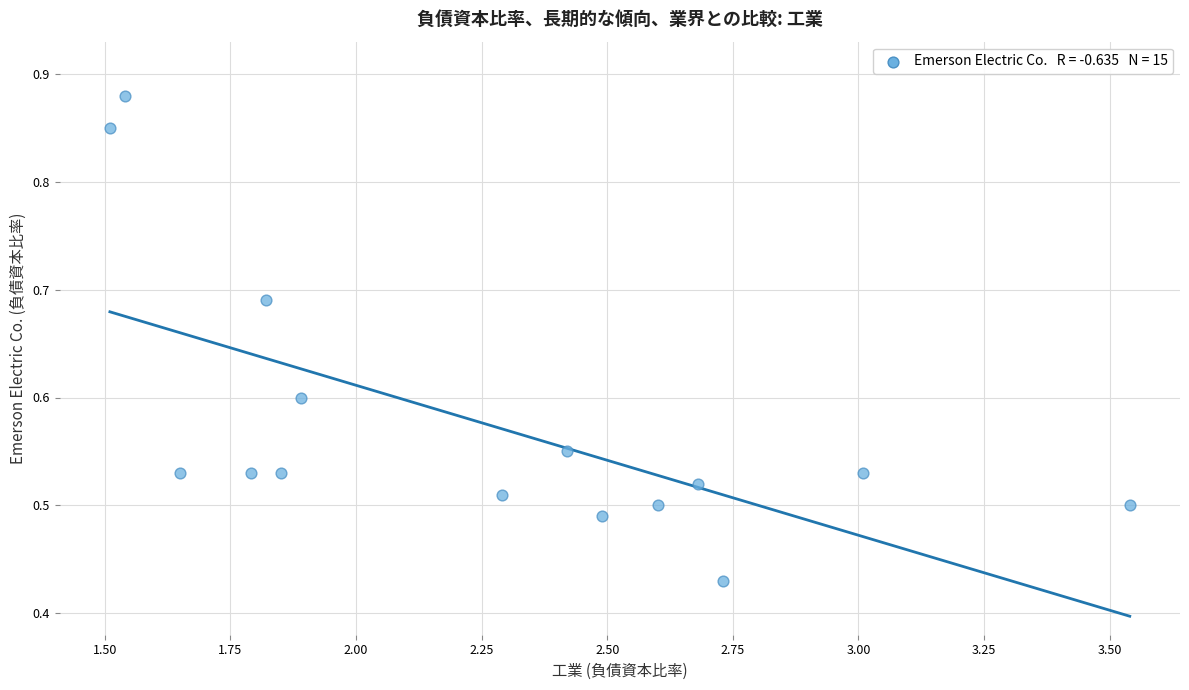

What is the range of X values (max minus min)?

2.0